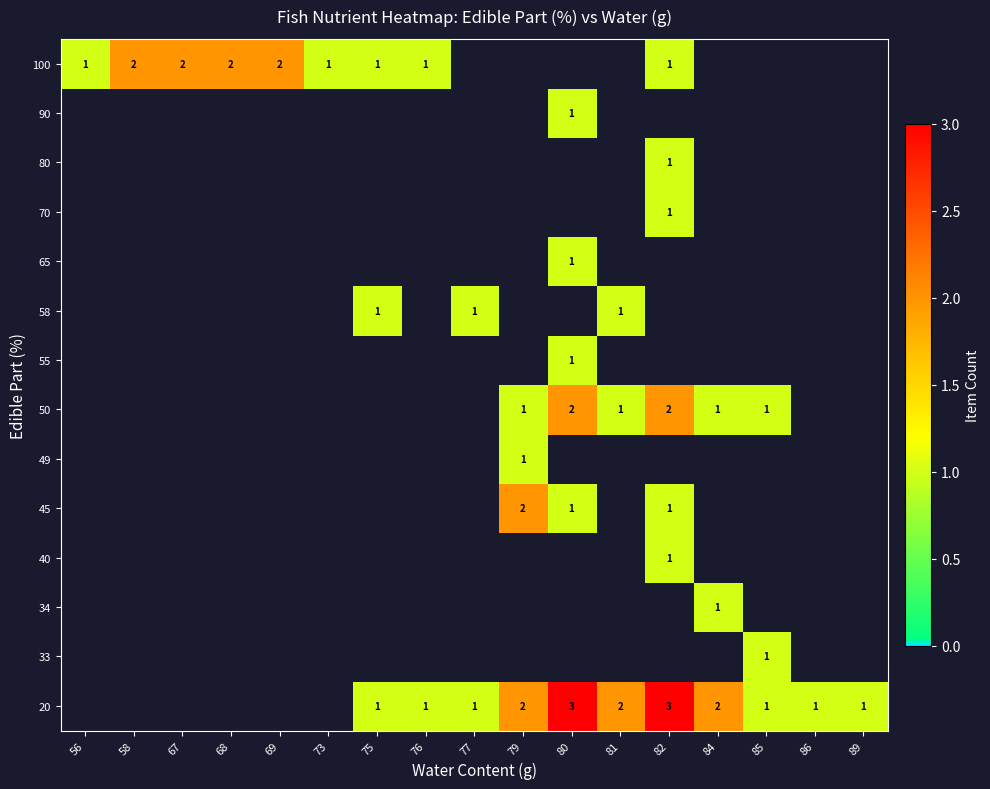

The value of 20 at 75 is 1. True or false?

True